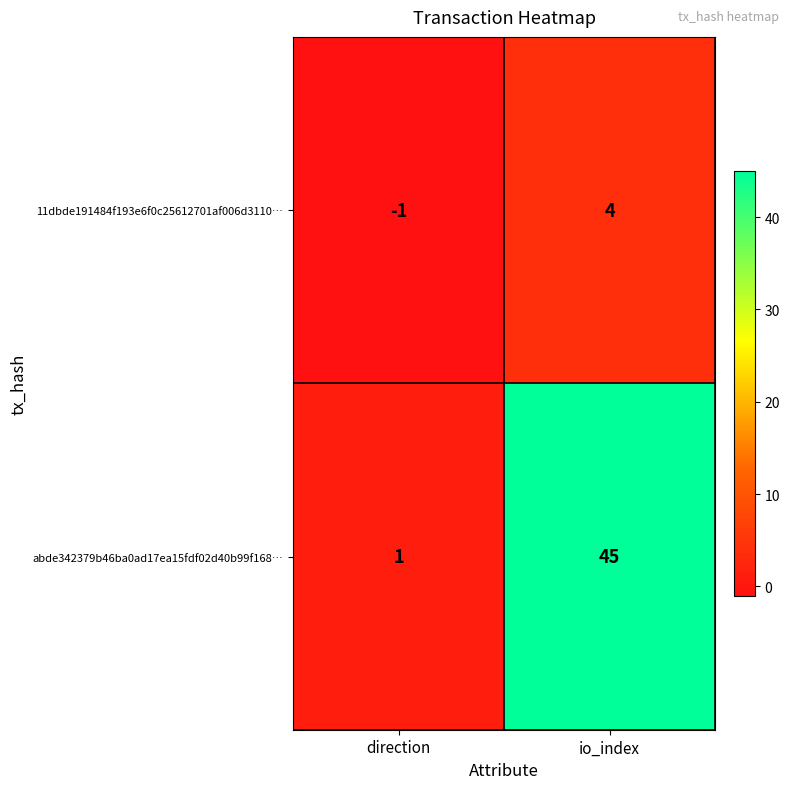

Which category has the highest value across all series?

io_index